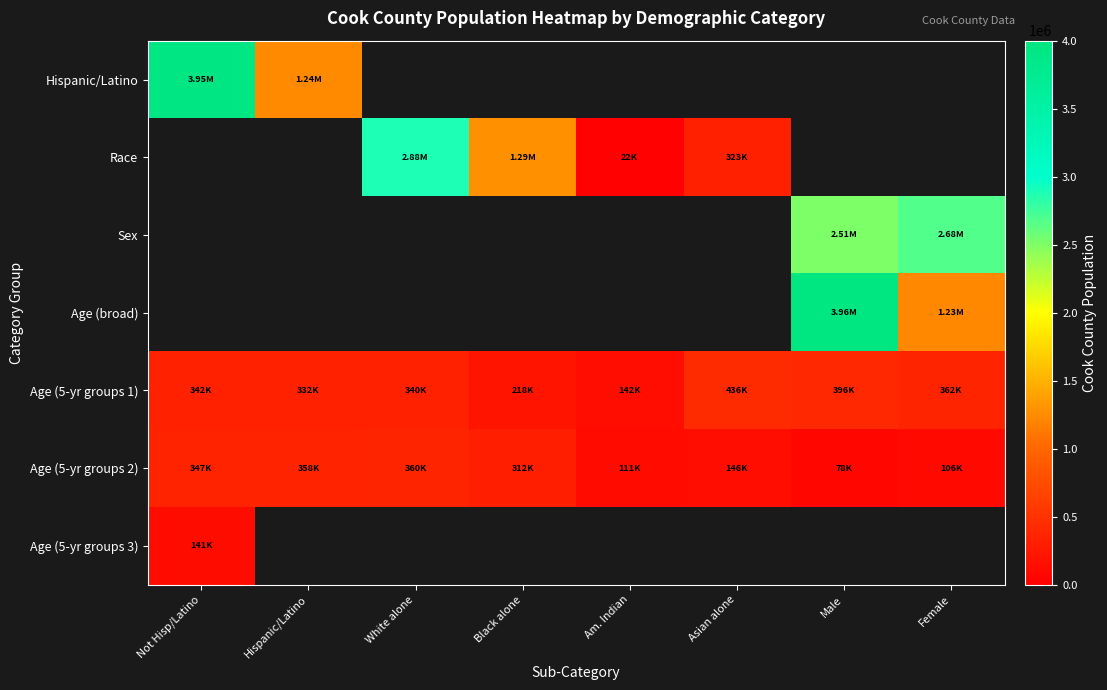

Which has a higher value, Not Hisp/Latino or Hispanic/Latino?

Not Hisp/Latino